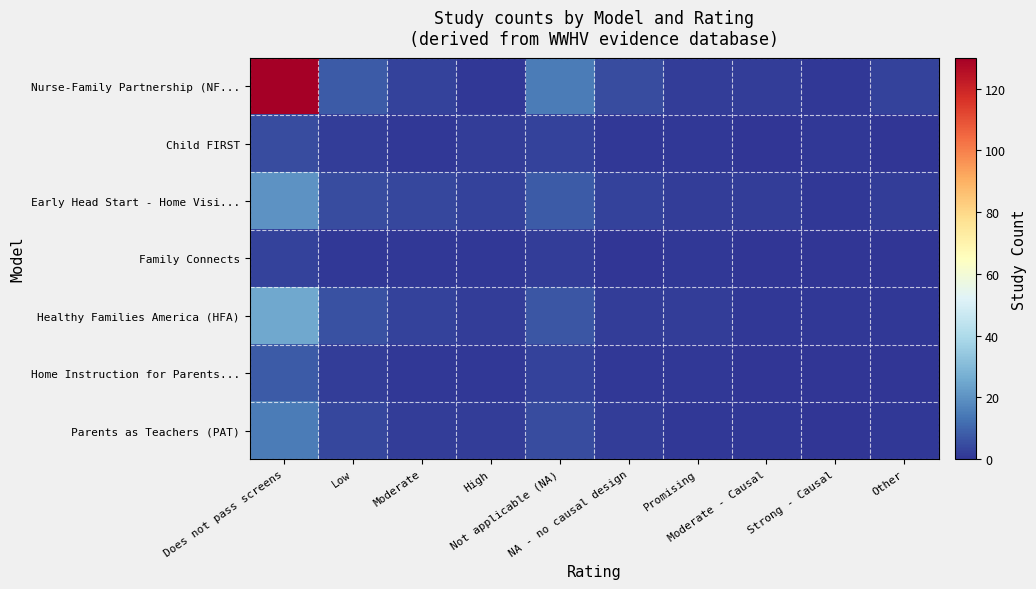

At how many categories does at least one series exceed 105?

1